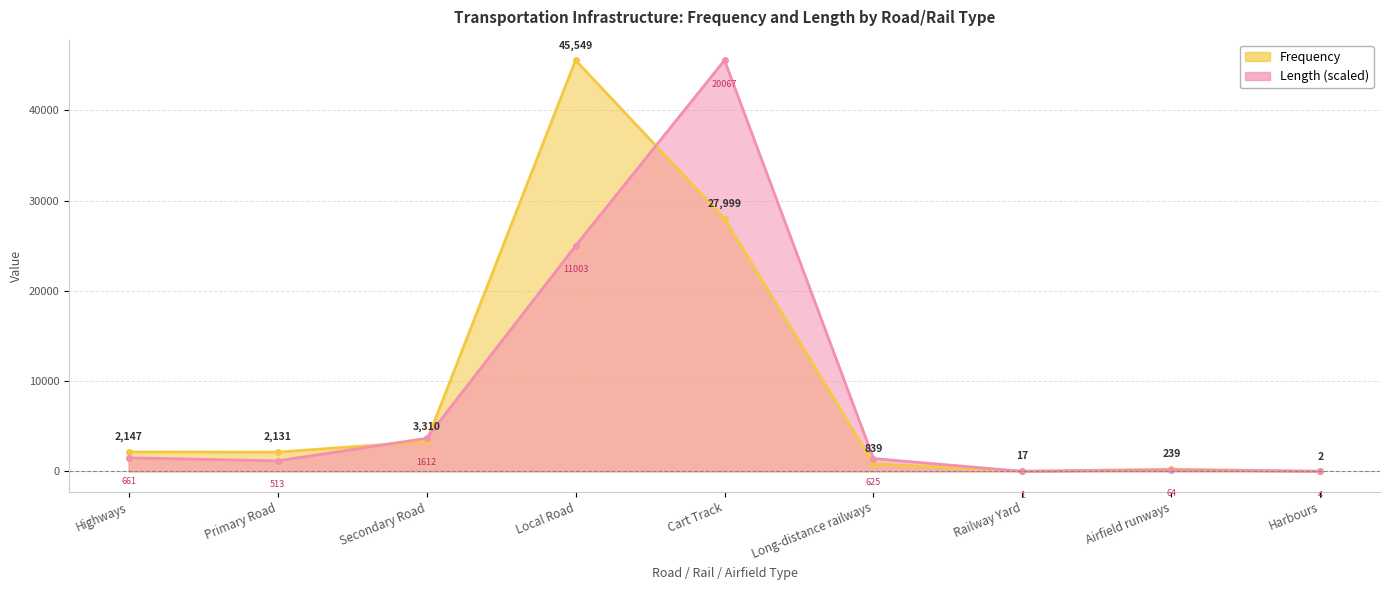

What is the total value across all series at Primary Road?

3296.1